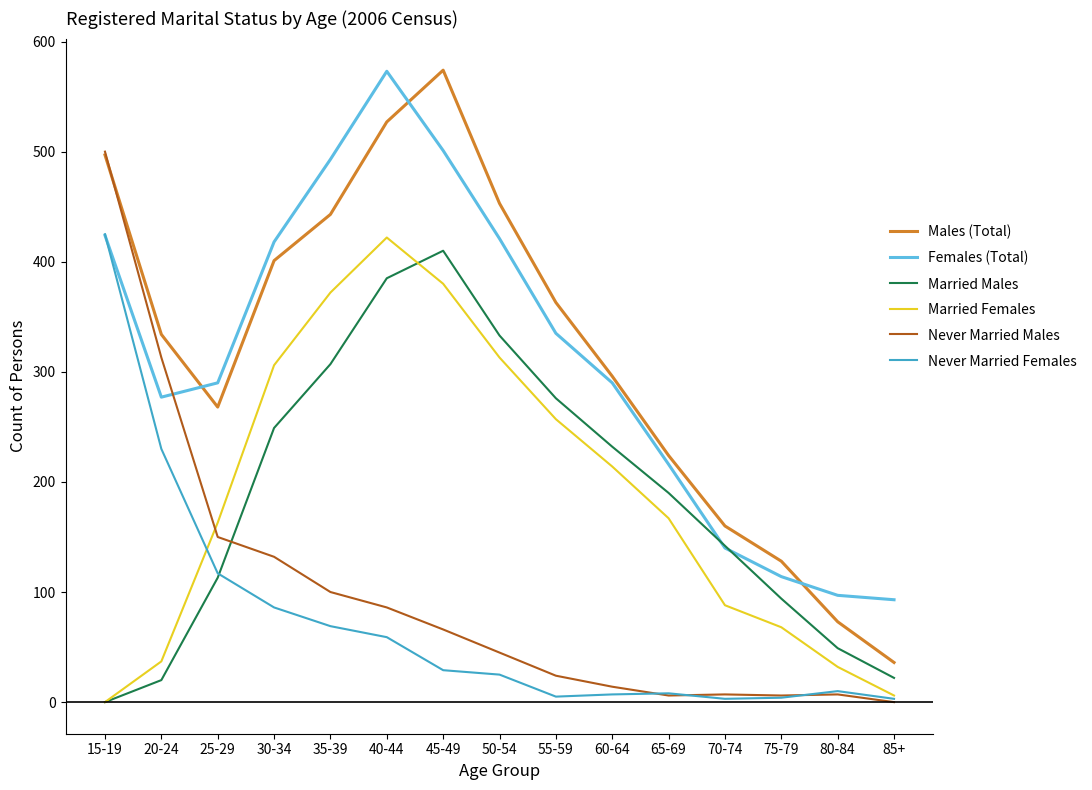

What is the maximum value for Married Females?

422